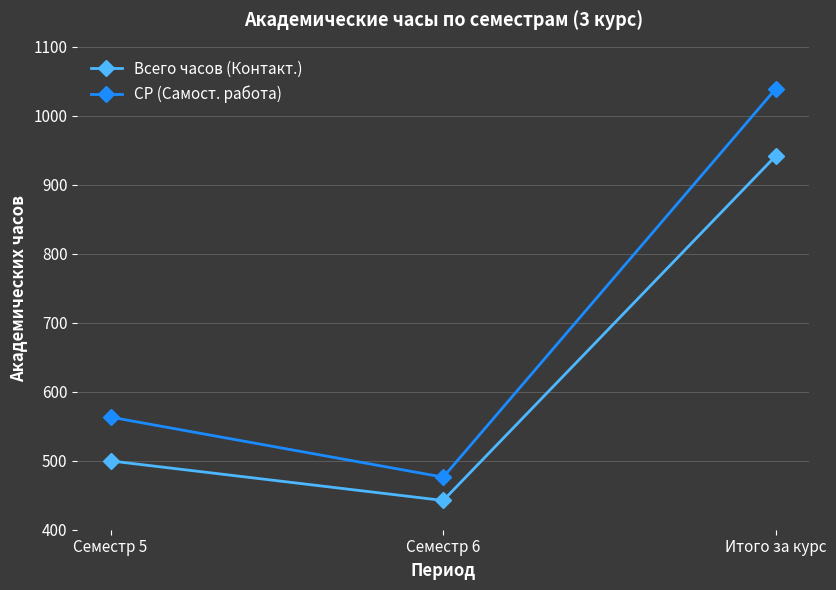

Reading left to right, extract all data points from this chart.

Всего часов (Контакт.): 499.7	442.4	942.1
СР (Самост. работа): 563.2	476.2	1039.4